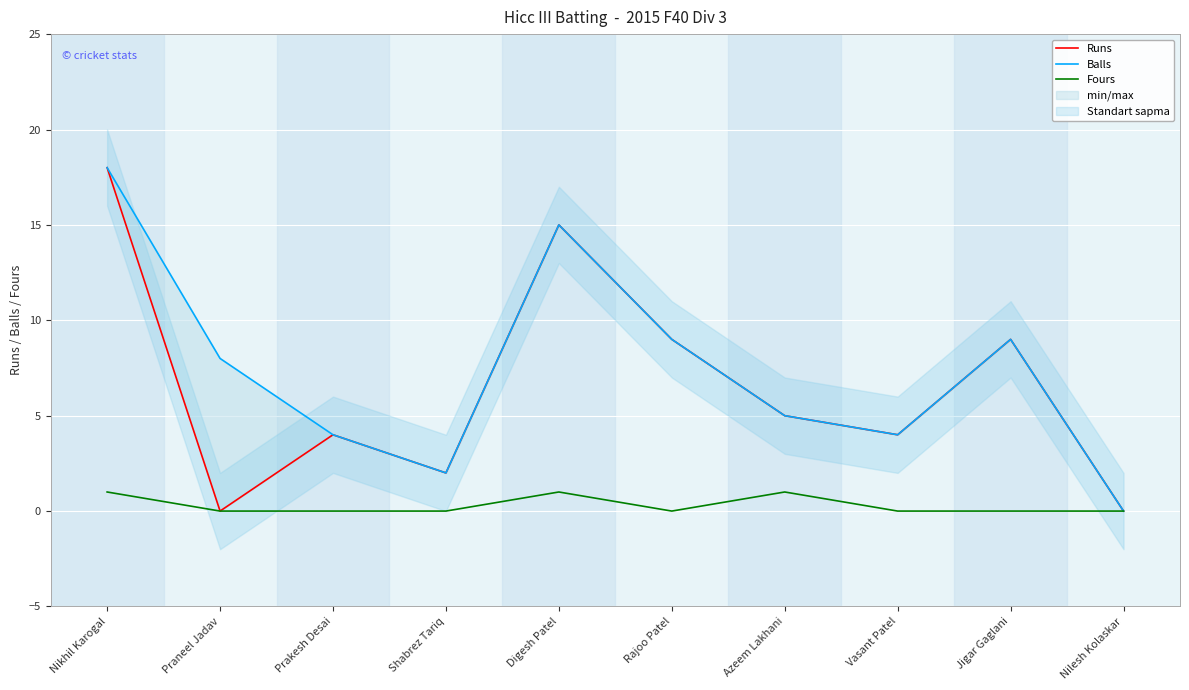

True or false: Runs and Fours intersect in this chart.

False